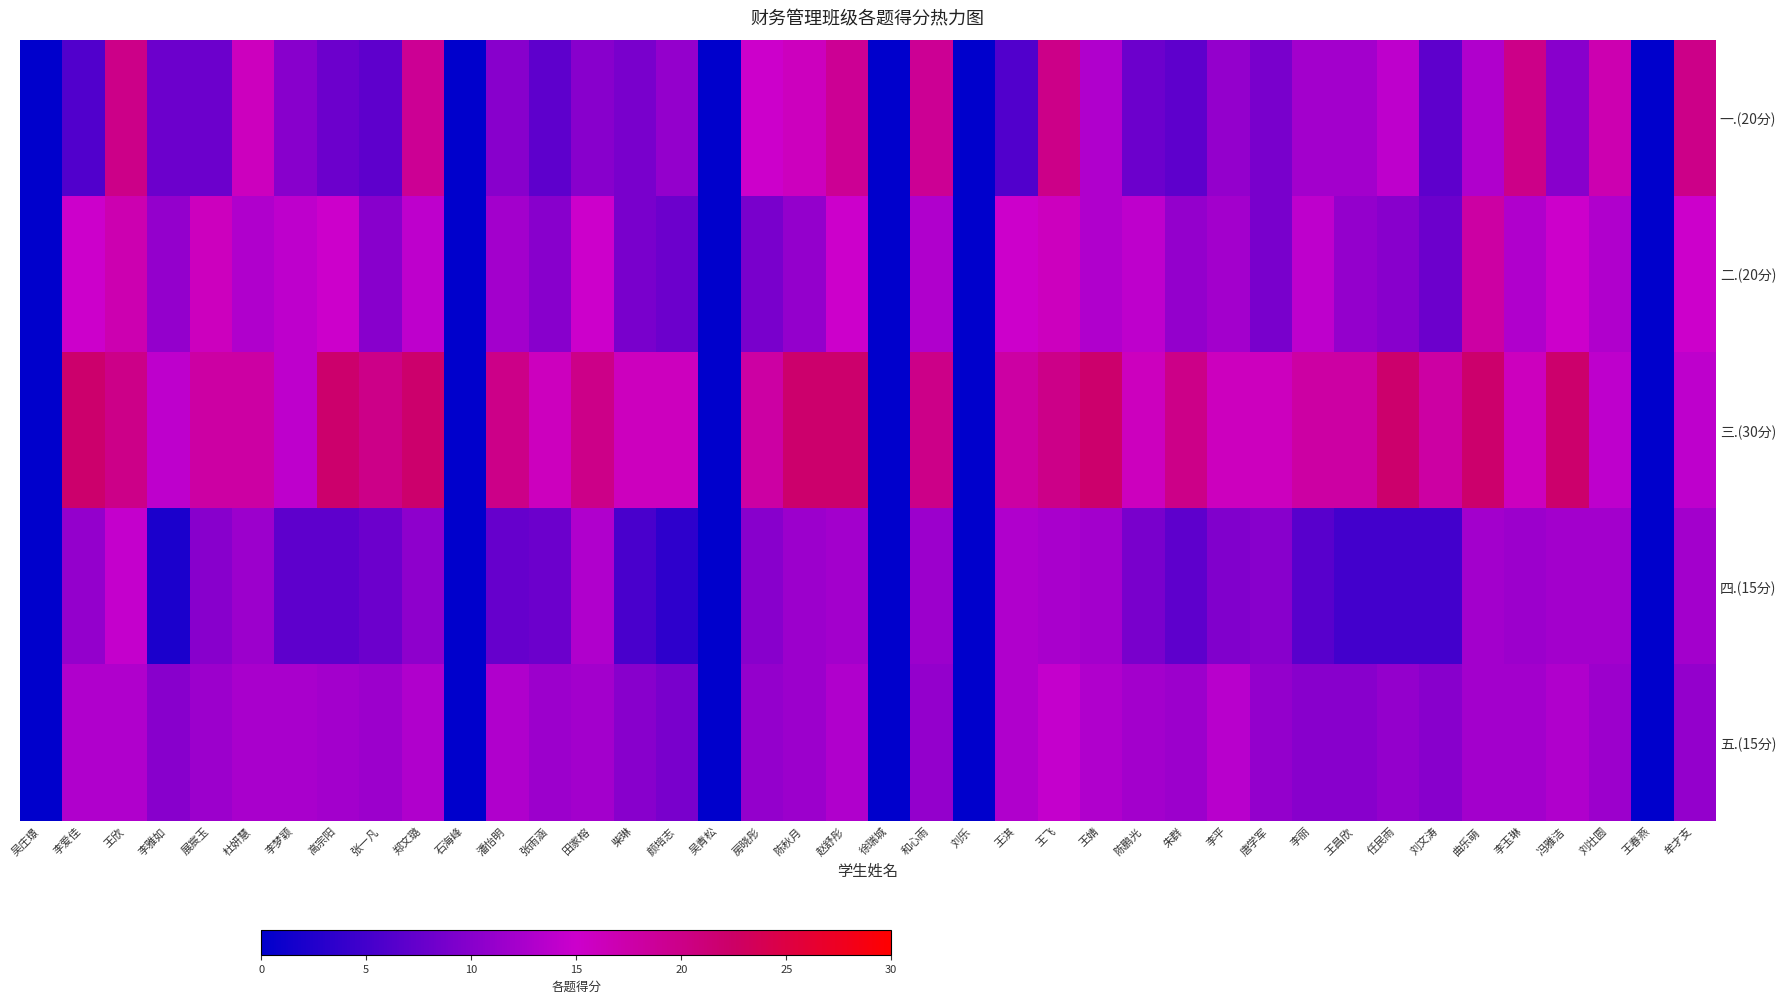

How many distinct data groups are displayed?

5